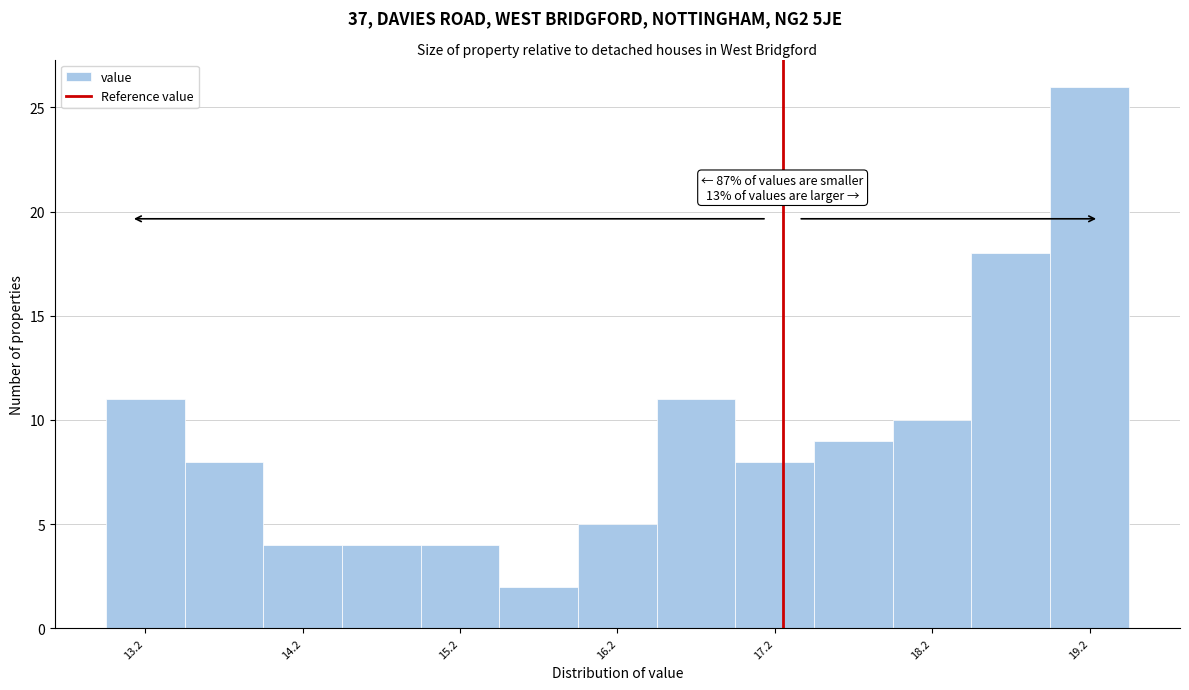

Which range on the x-axis has the tallest bar?

19.0 to 19.5